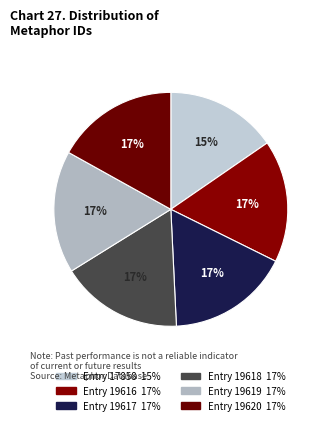

True or false: Entry 19618 accounts for 17% of the total.

True